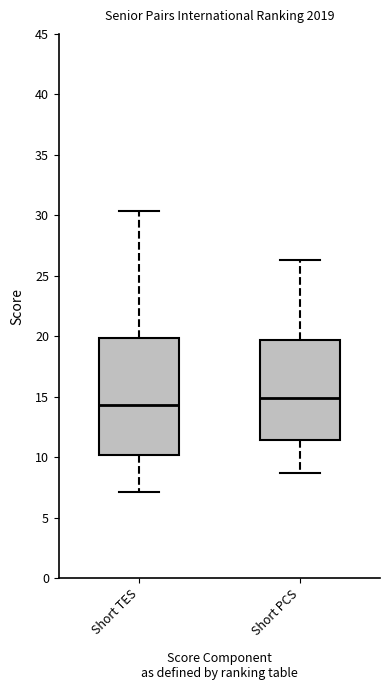

Which box is the tallest, from its lower edge to its upper edge?

Short TES